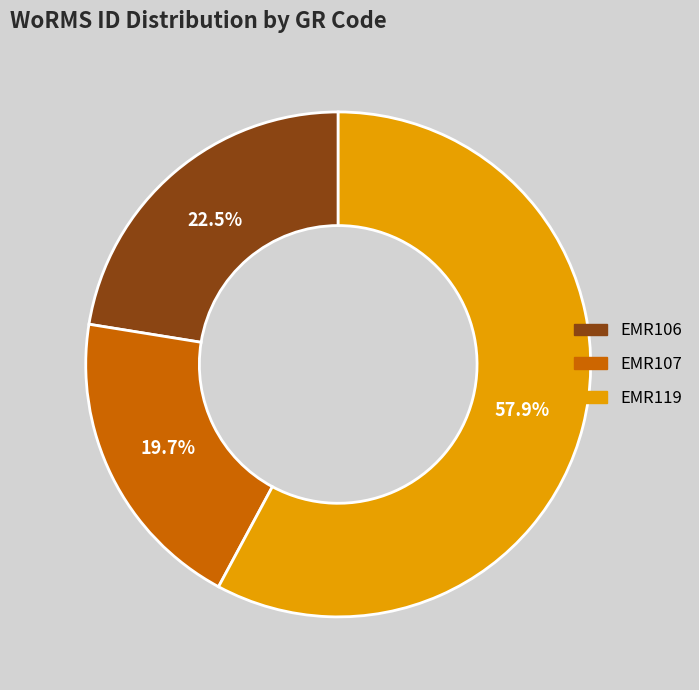

What is the largest slice in the pie chart?

EMR119